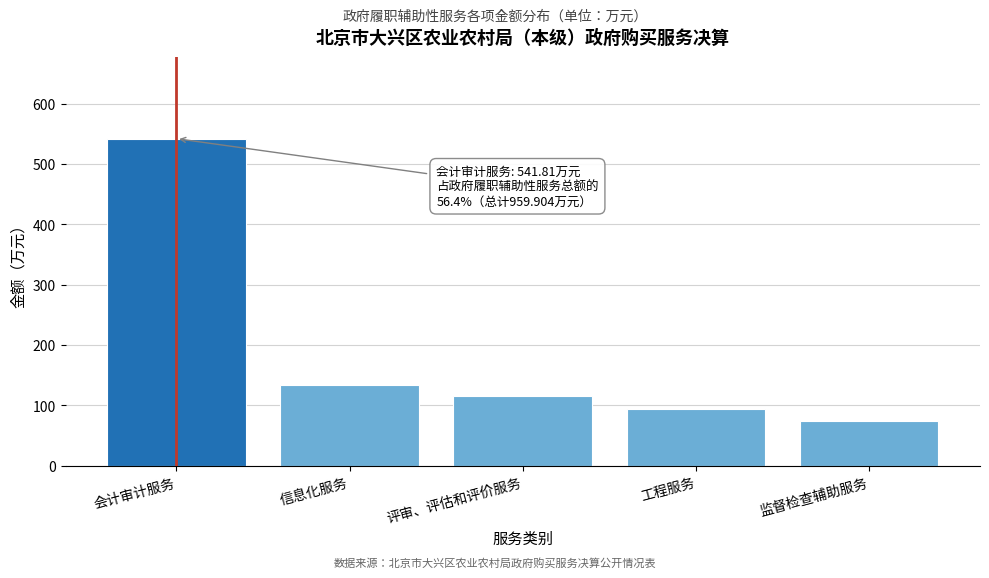

What is the sum of all values?

959.9